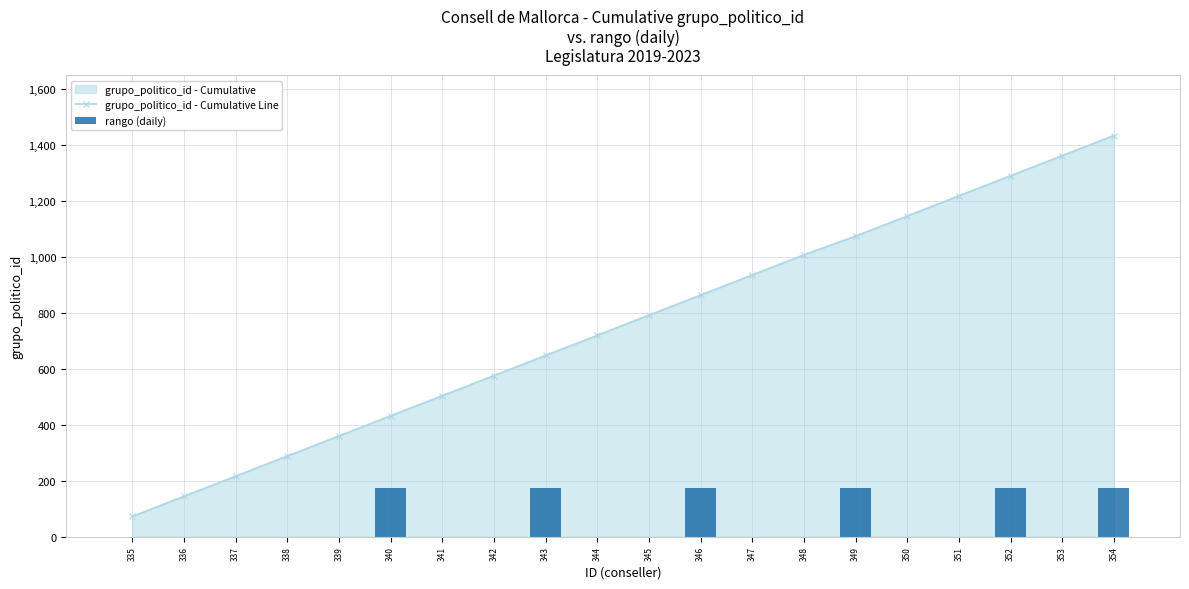

What is the value of the grupo_politico_id - Cumulative Line point at the 3rd from the left?

216